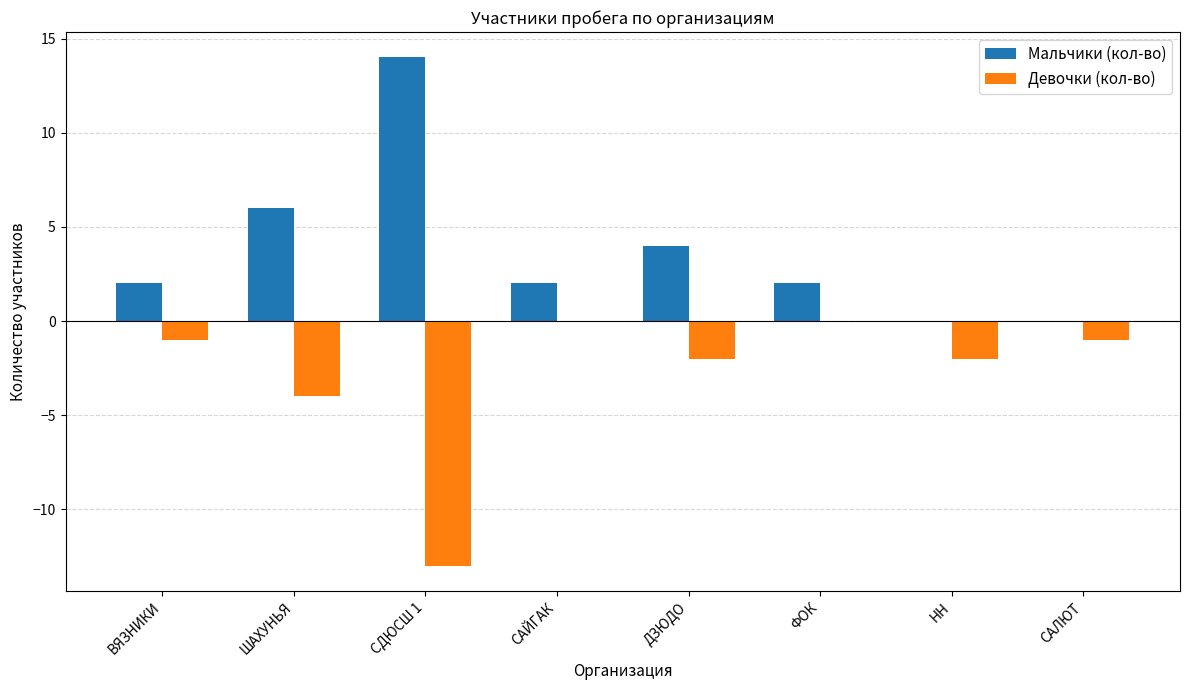

What is the highest value of the Мальчики (кол-во) series?

14